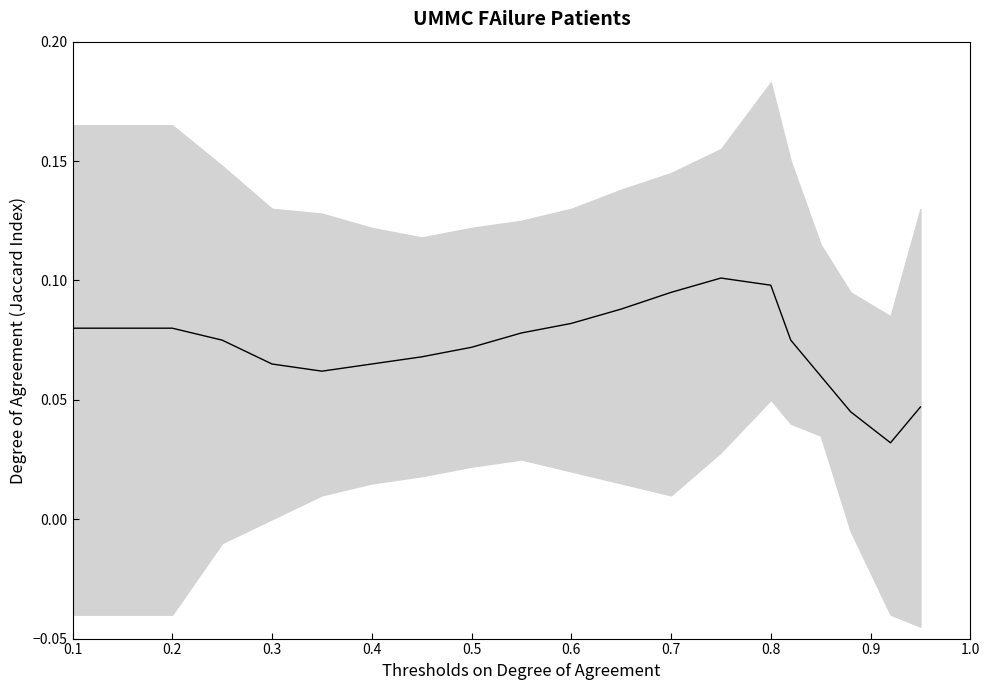

What is the value of the 14th point from the left?

0.1